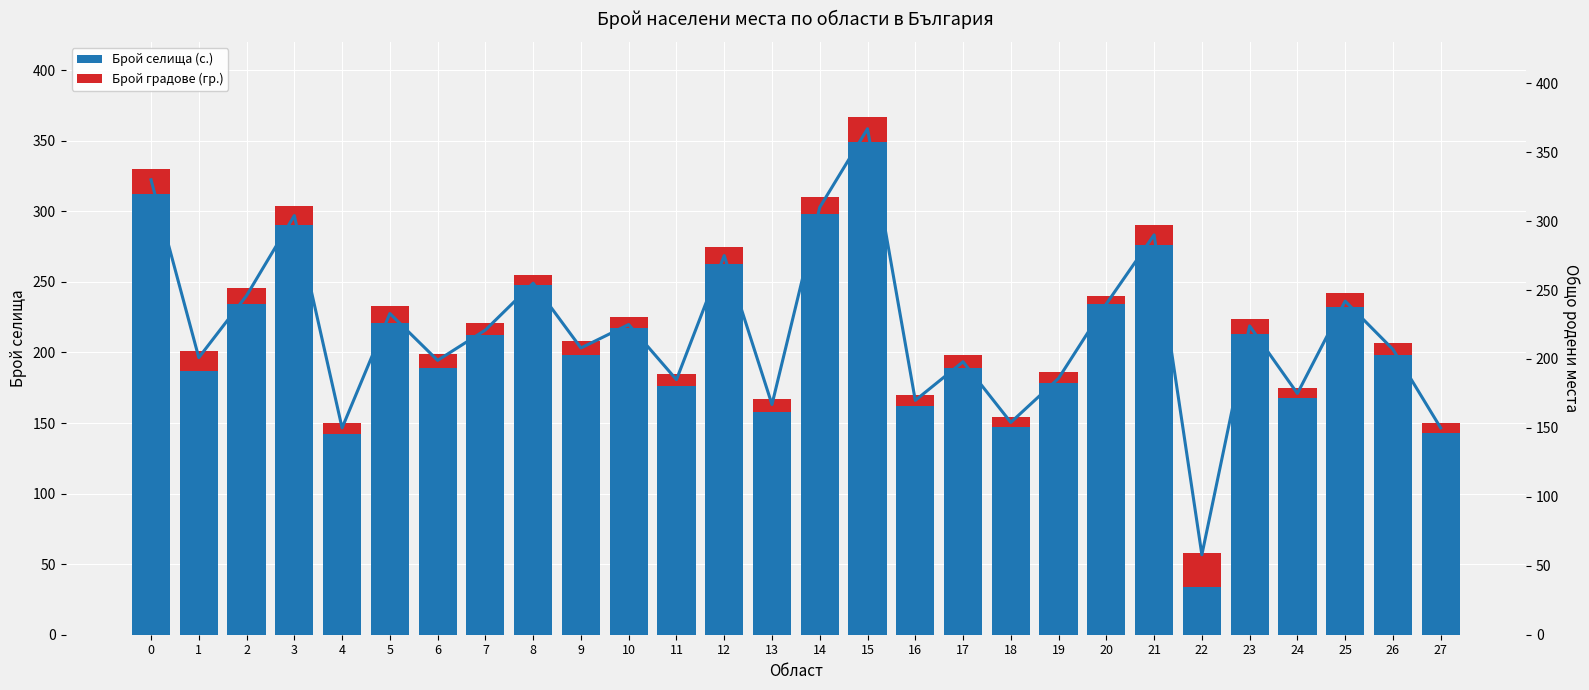

Reading right to left, list all the values displayed in this chart.

Брой селища (с.): 27=143	26=198	25=232	24=168	23=213	22=34	21=276	20=234	19=178	18=147	17=189	16=162	15=349	14=298	13=158	12=263	11=176	10=217	9=198	8=248	7=212	6=189	5=221	4=142	3=290	2=234	1=187	0=312
Брой градове (гр.): 27=7	26=9	25=10	24=7	23=11	22=24	21=14	20=6	19=8	18=7	17=9	16=8	15=18	14=12	13=9	12=12	11=9	10=8	9=10	8=7	7=9	6=10	5=12	4=8	3=14	2=12	1=14	0=18
Общо (линия): 27=150	26=207	25=242	24=175	23=224	22=58	21=290	20=240	19=186	18=154	17=198	16=170	15=367	14=310	13=167	12=275	11=185	10=225	9=208	8=255	7=221	6=199	5=233	4=150	3=304	2=246	1=201	0=330